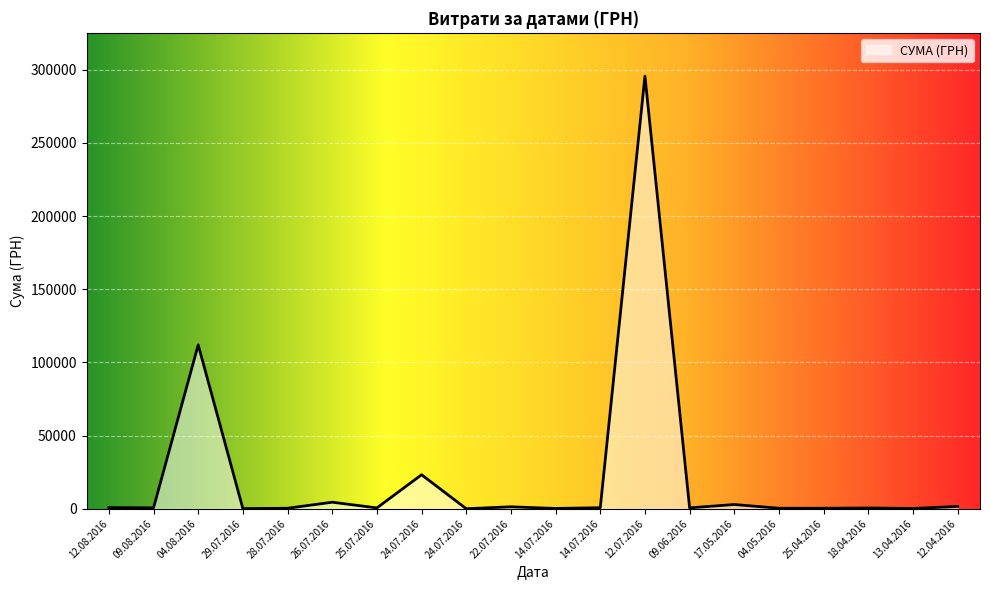

What is the average value?

22320.7